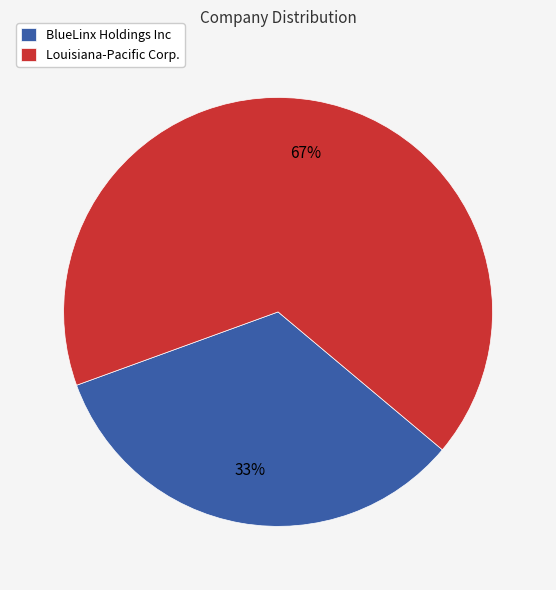

Is the sum of Louisiana-Pacific Corp. and BlueLinx Holdings Inc greater than half?

Yes